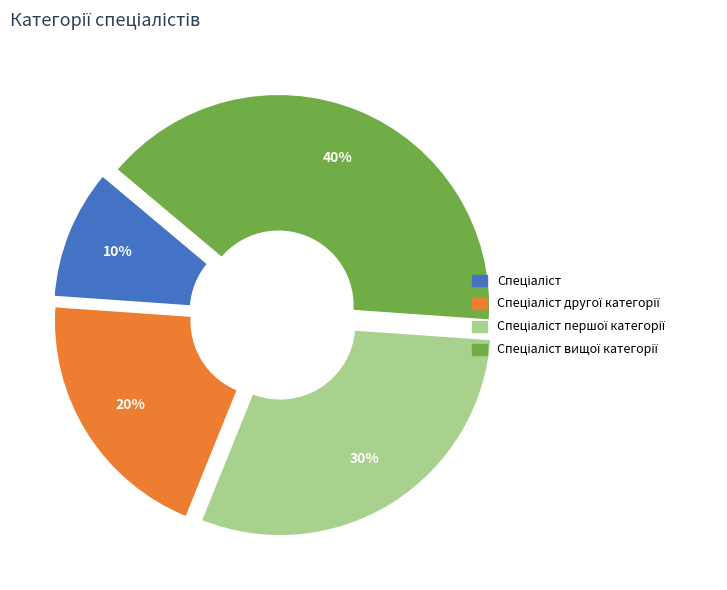

To the nearest percent, what is the difference between the largest and smallest slice percentages?

30%